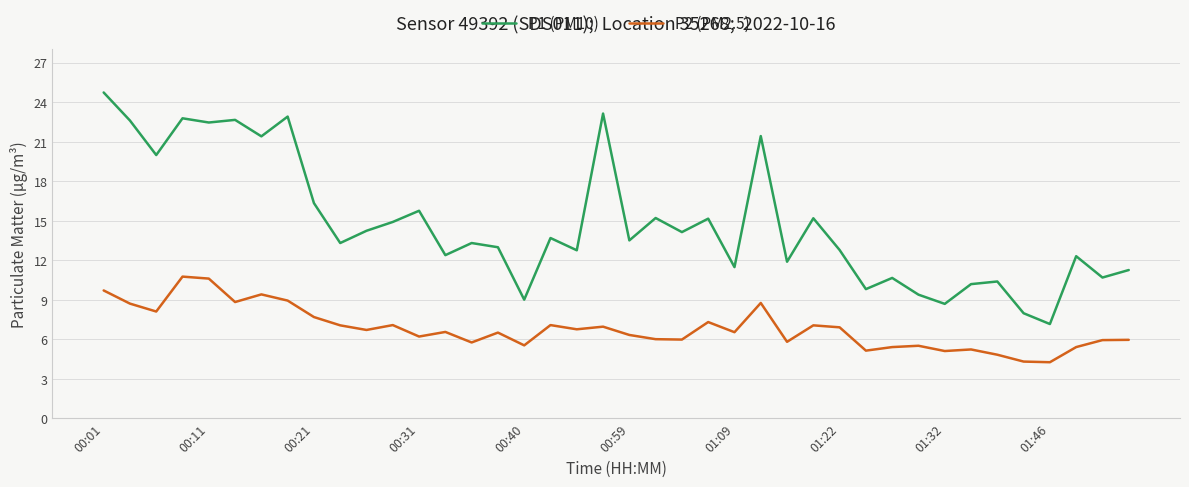

Which series has the largest range (max minus min)?

P1 (PM10)